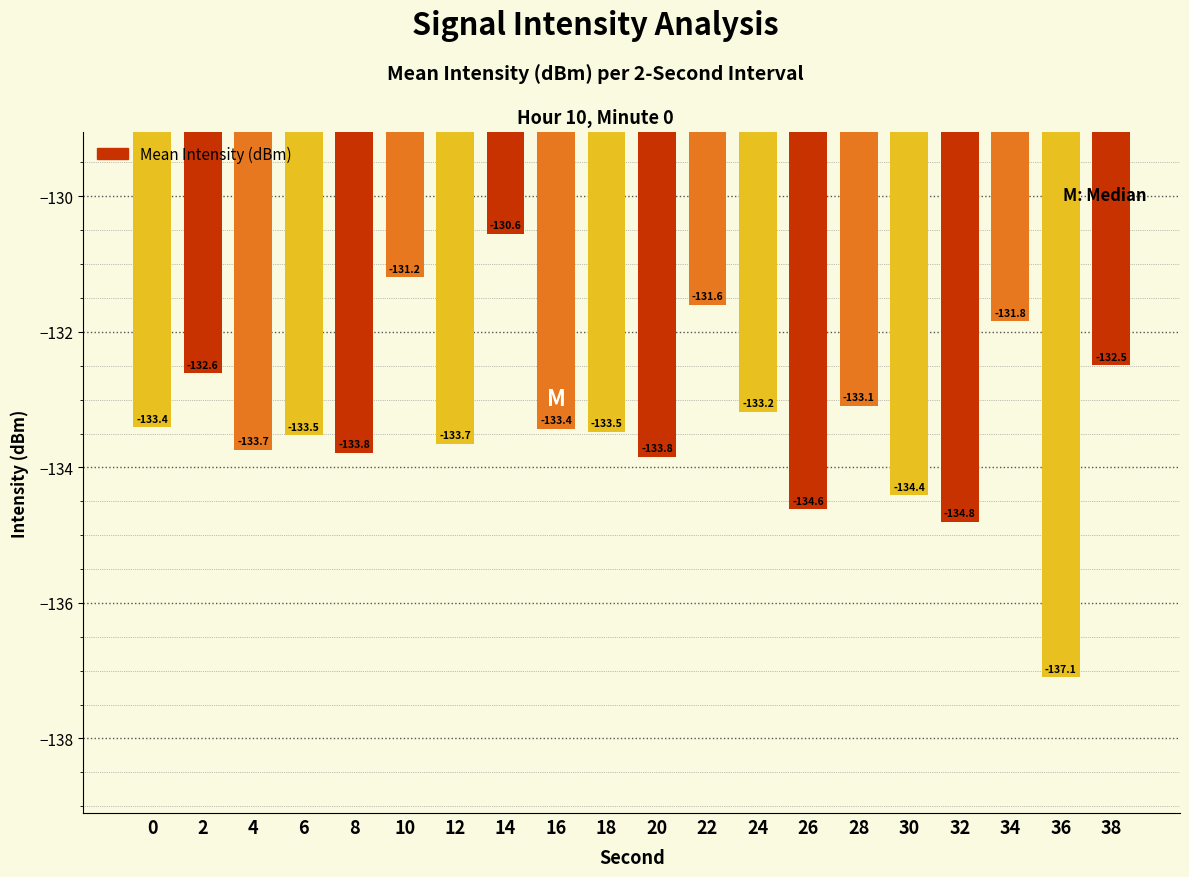

What is the smallest value displayed?

-137.1